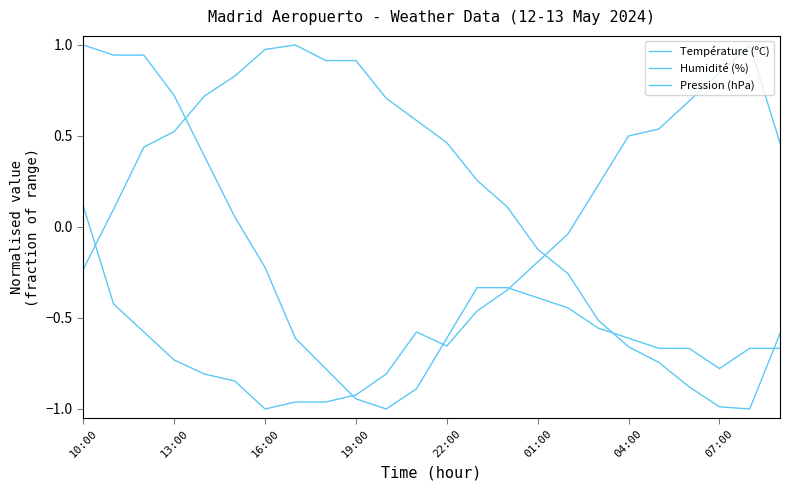

Is this an area chart (filled region under the line)?

No